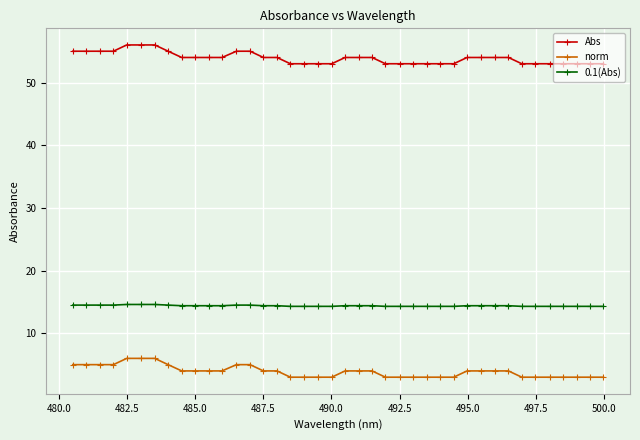

What is the sum of all Abs values?

2156.0